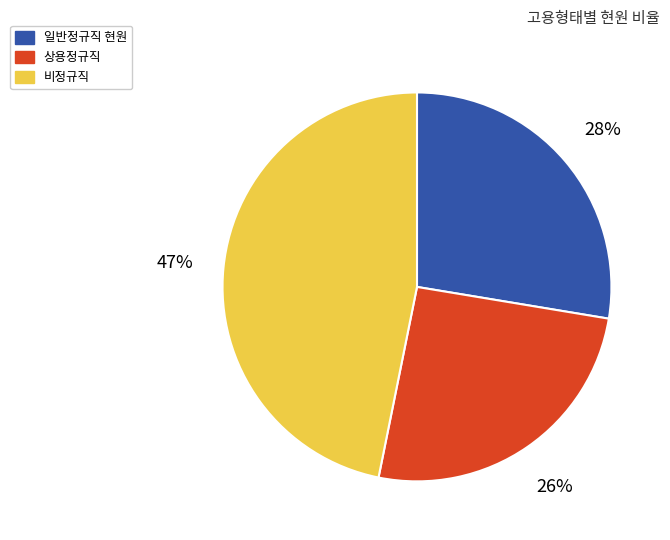

Is there a majority slice in this chart?

No